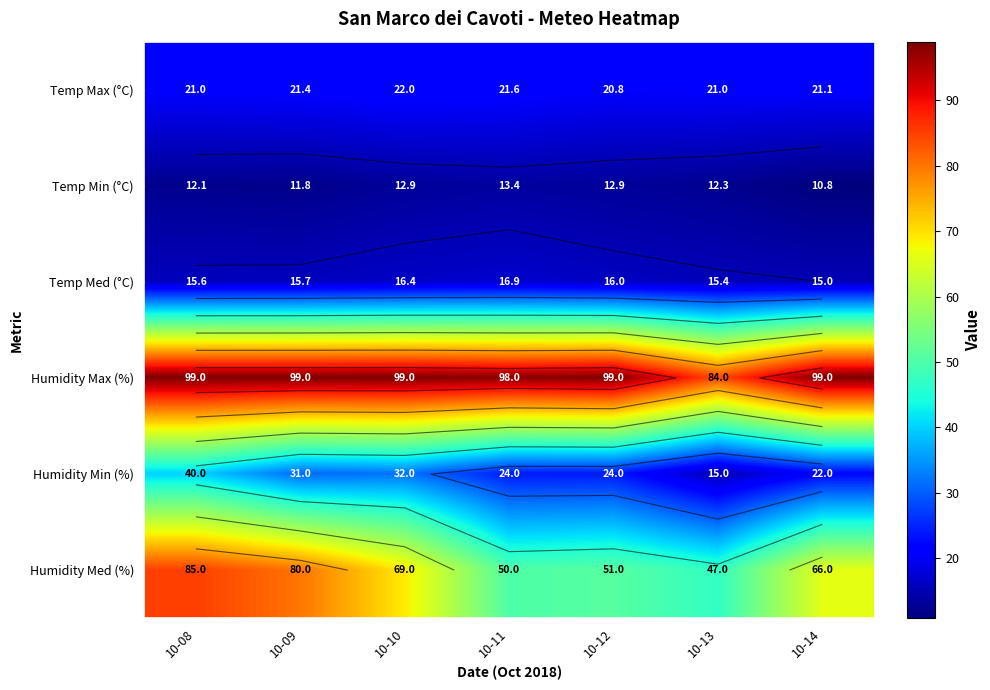

The Temp Med (°C) series shows 16.4 at 10-10. True or false?

True